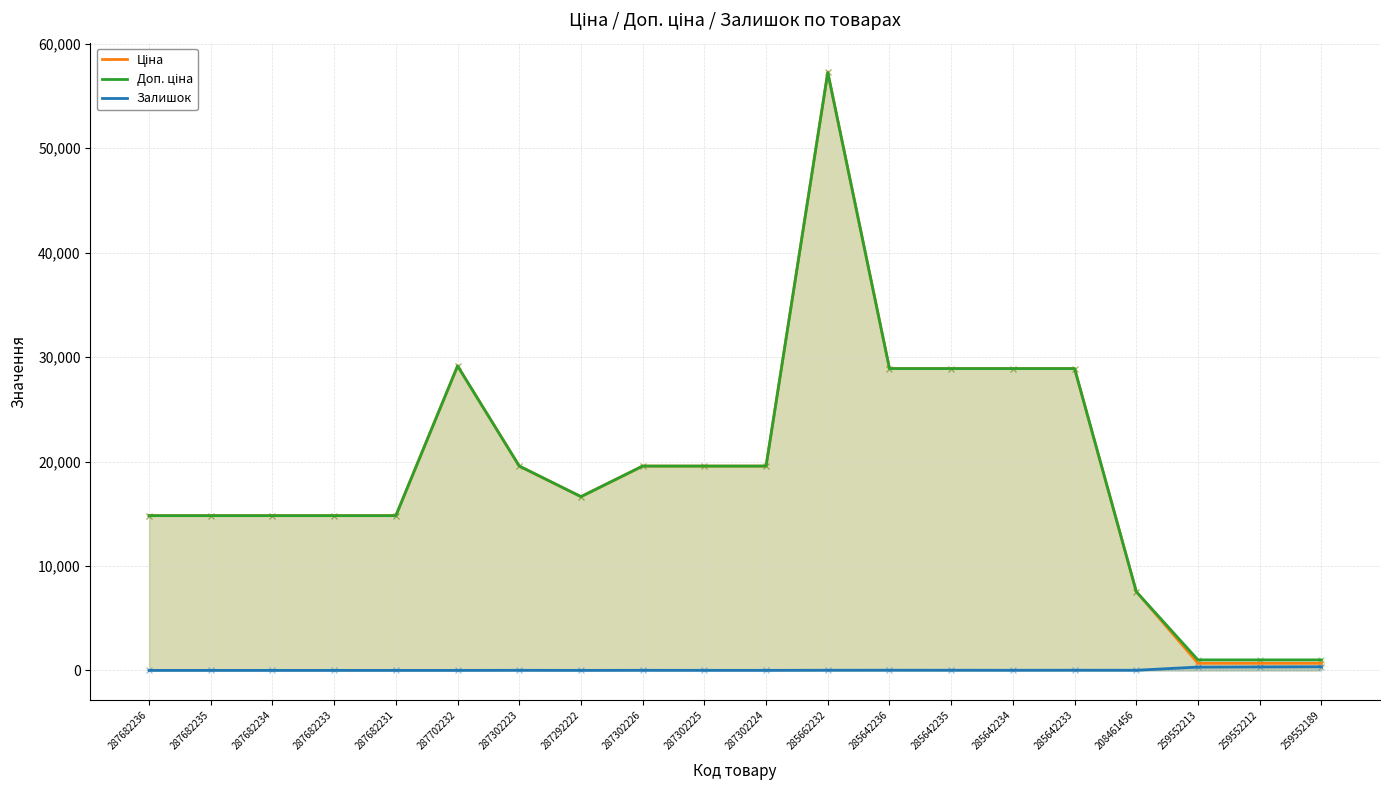

Which series contains the highest Y value?

Ціна